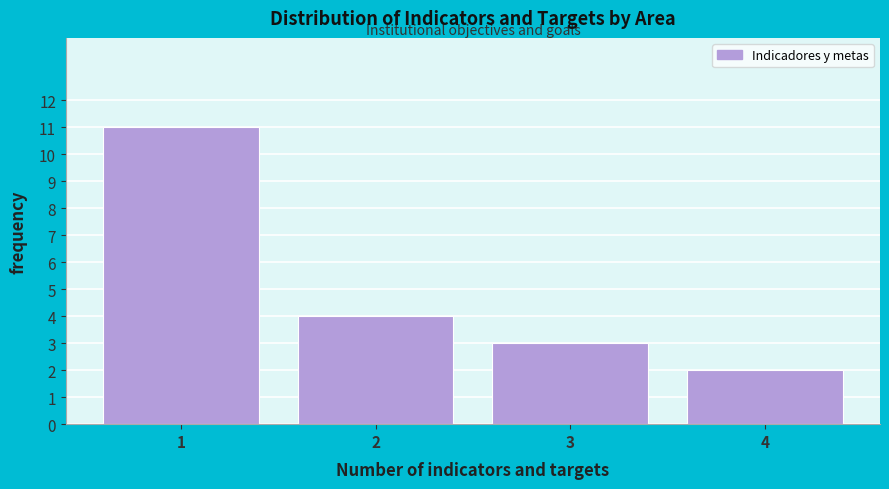

Reading left to right, transcribe this chart: for each bar, give the range it covers on the x-axis and its height. The values are not printed on the chart, so give them approximately, as read against the axis.

0.5 to 1.5: 11
1.5 to 2.5: 4
2.5 to 3.5: 3
3.5 to 4.5: 2